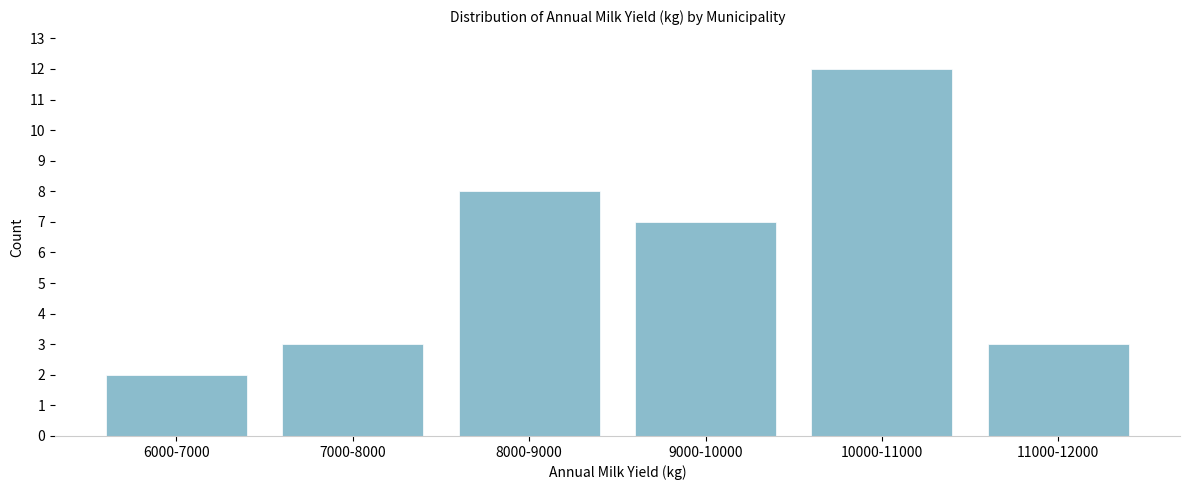

Reading left to right, what are all the values shown in this chart?

6000-7000=2	7000-8000=3	8000-9000=8	9000-10000=7	10000-11000=12	11000-12000=3